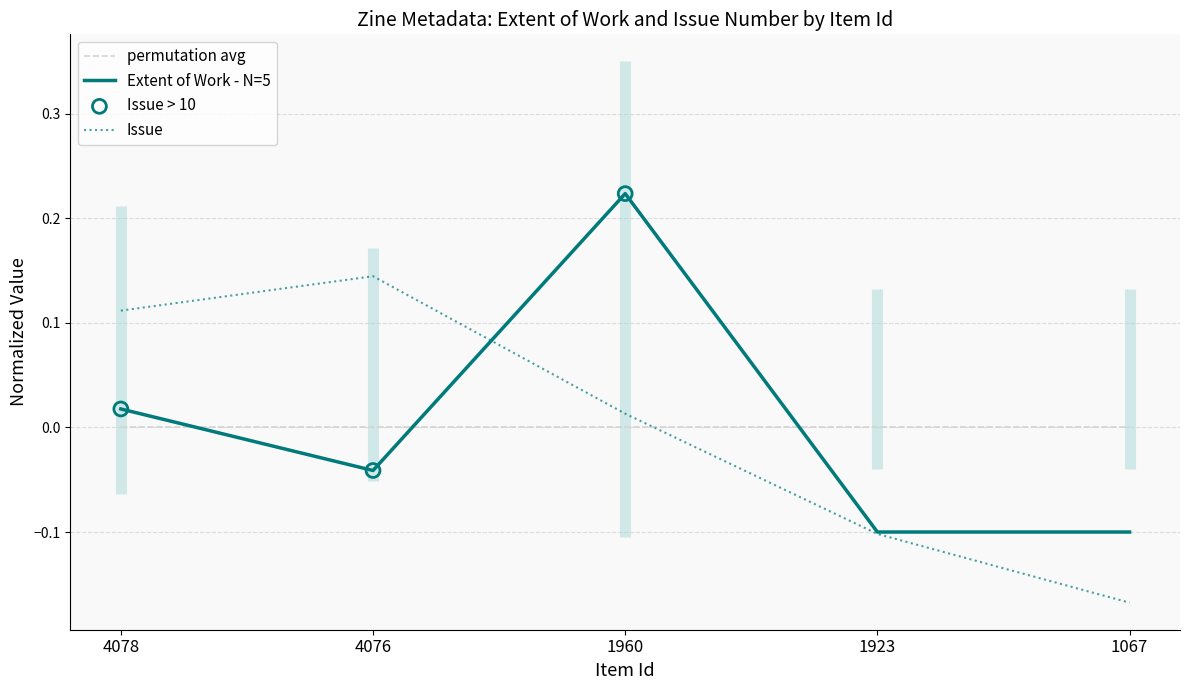

Which series contains the highest Y value?

Extent of Work